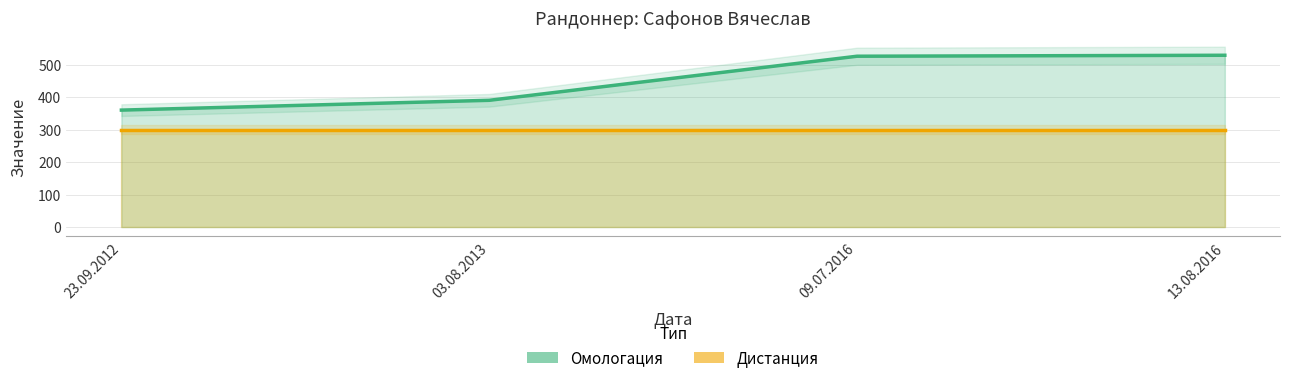

What is the change in value from 03.08.2013 to 09.07.2016?

+135.6